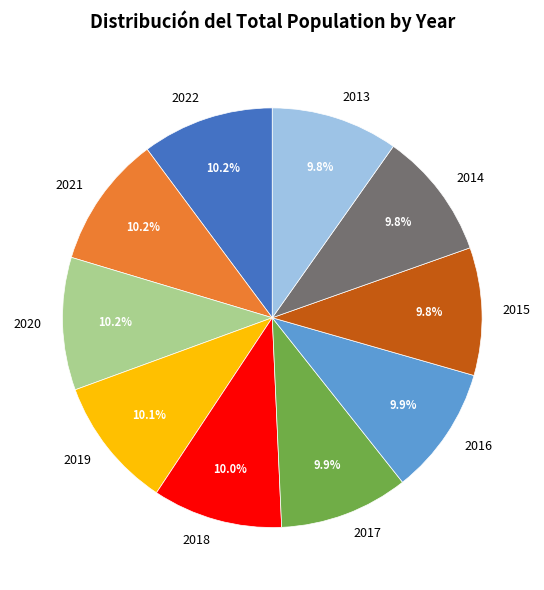

True or false: 2014 accounts for 19% of the total.

False